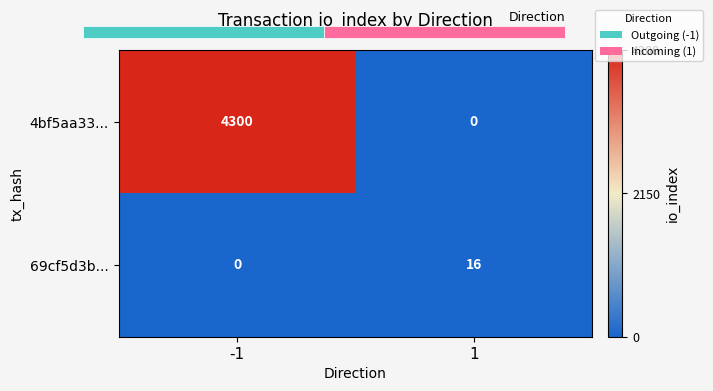

Is it true that 69cf5d3b... equals 9 at 1?

False